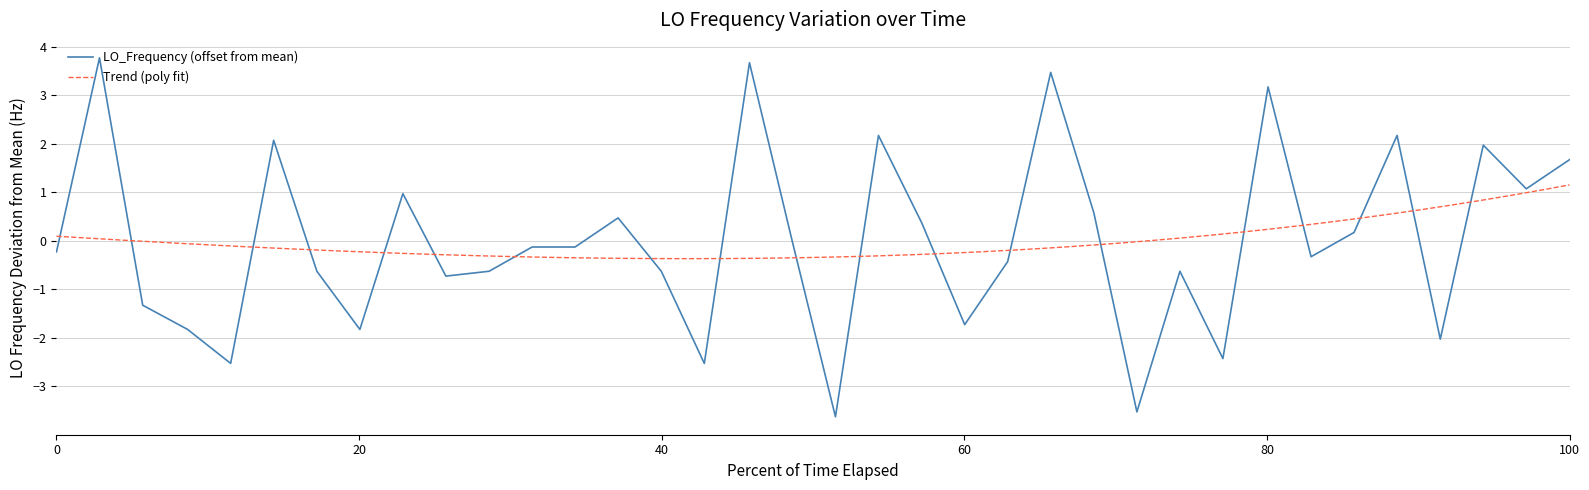

Count the number of categories in the chart.

36